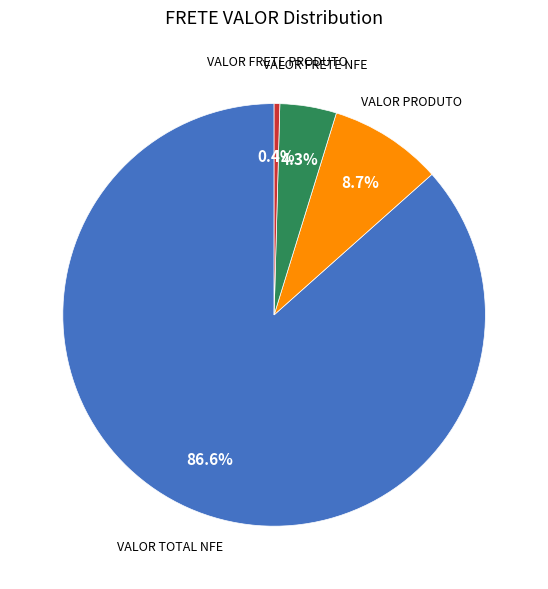

Is there a majority slice in this chart?

Yes